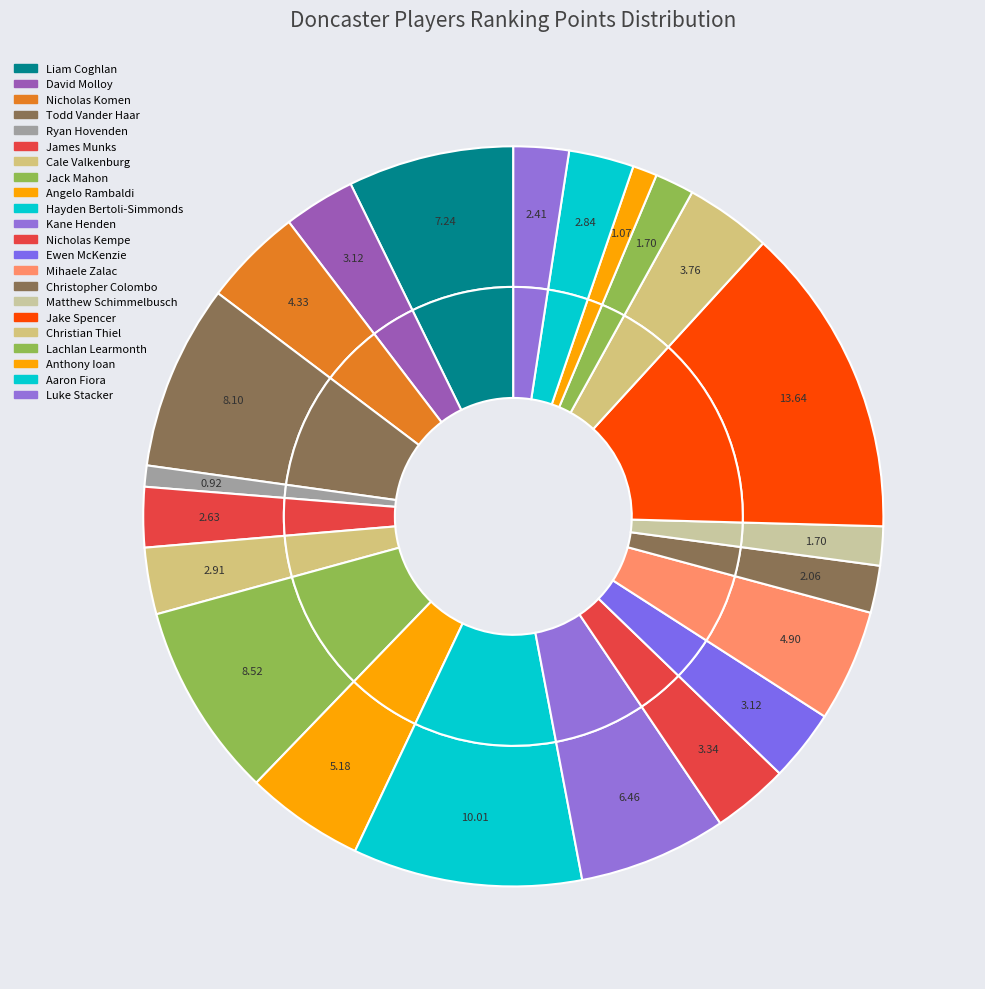

To the nearest percent, what is the difference between the largest and smallest slice percentages?

13%